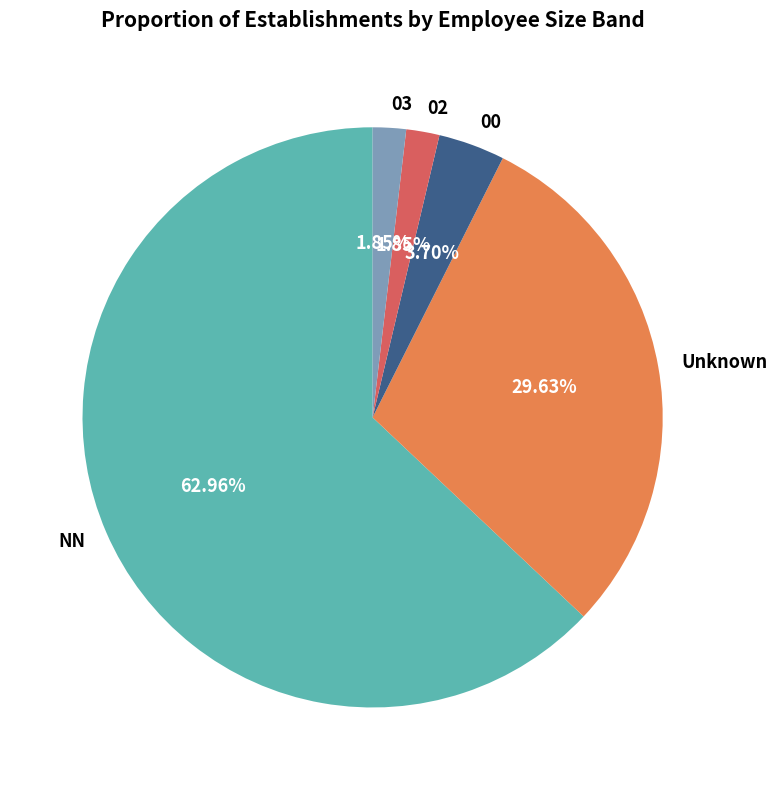

Approximately how many times larger is the value at 02 compared to 00?

0.5